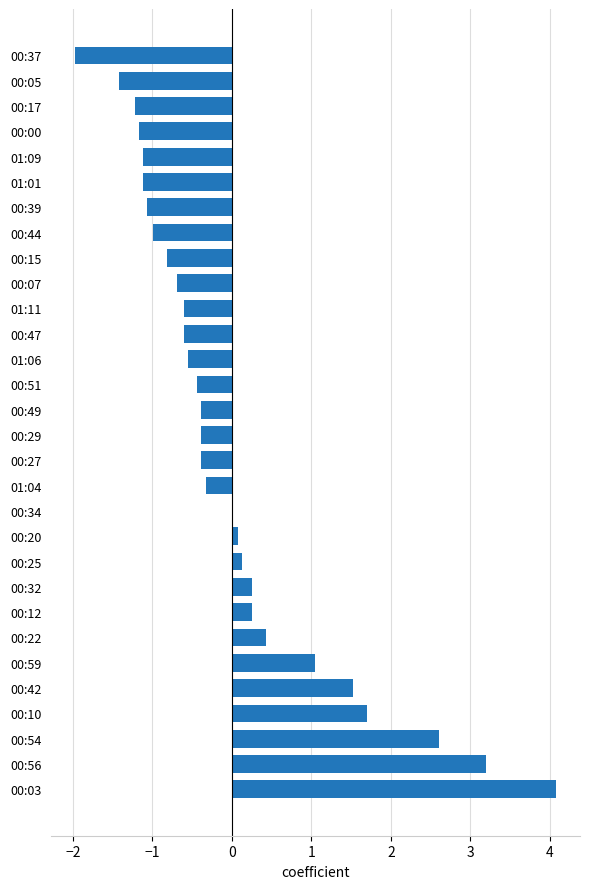

What is the maximum value shown in the chart?

4.1